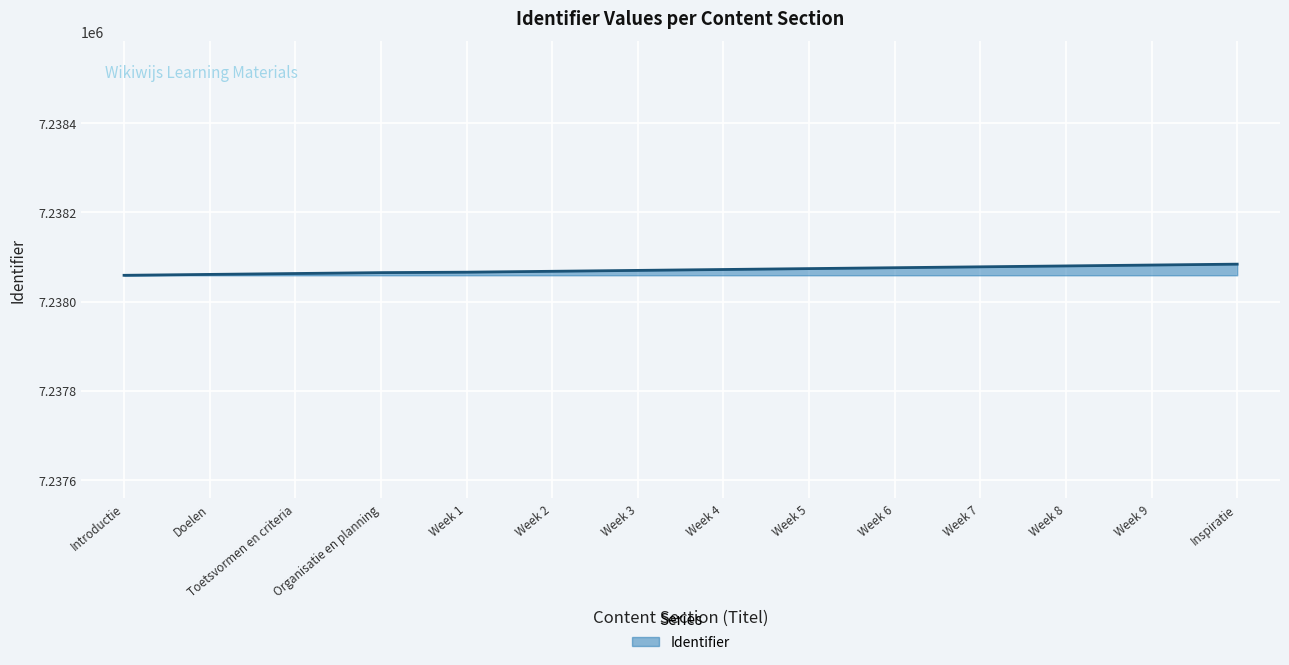

True or false: the data has more than 1 interior local peaks.

False